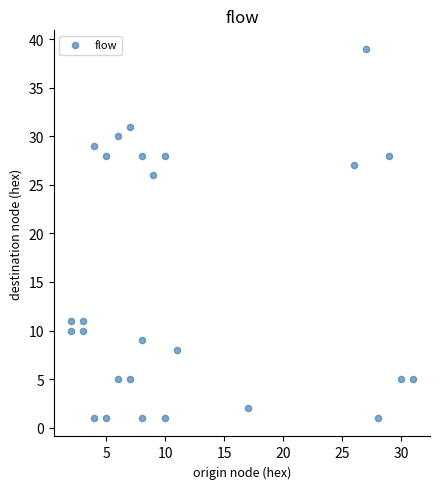

What is the range of X values (max minus min)?

29